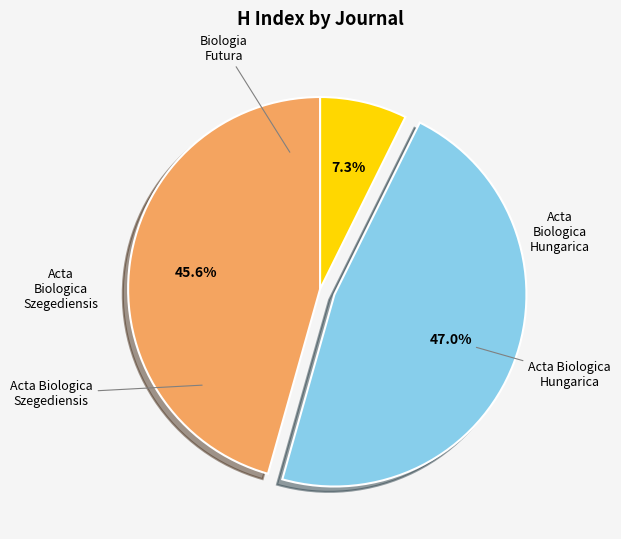

Count the number of slices in the pie.

3